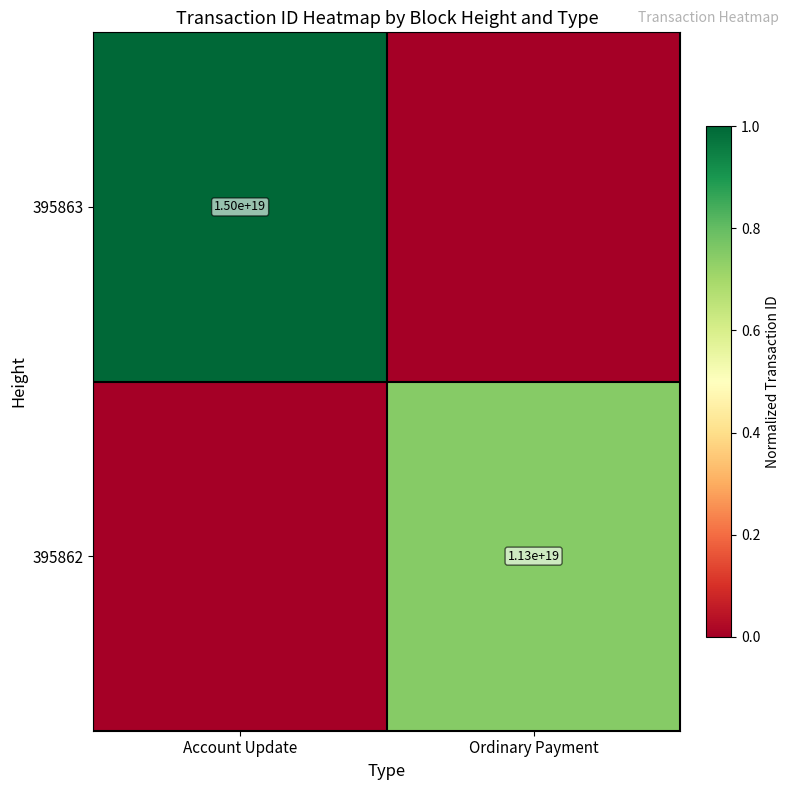

At how many categories does at least one series exceed 0?

2